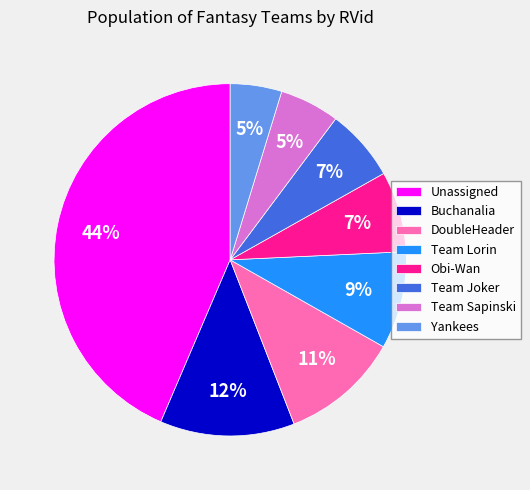

Does Team Lorin account for over 50% of the chart?

No